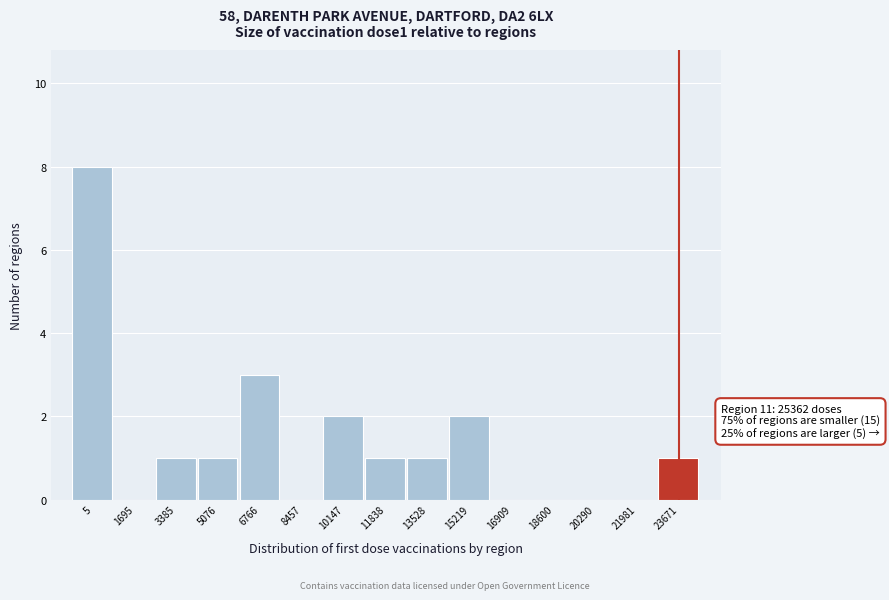

Reading left to right, what are all the values shown in this chart?

5=8	1695=0	3385=1	5076=1	6766=3	8457=0	10147=2	11838=1	13528=1	15219=2	16909=0	18600=0	20290=0	21981=0	23671=1